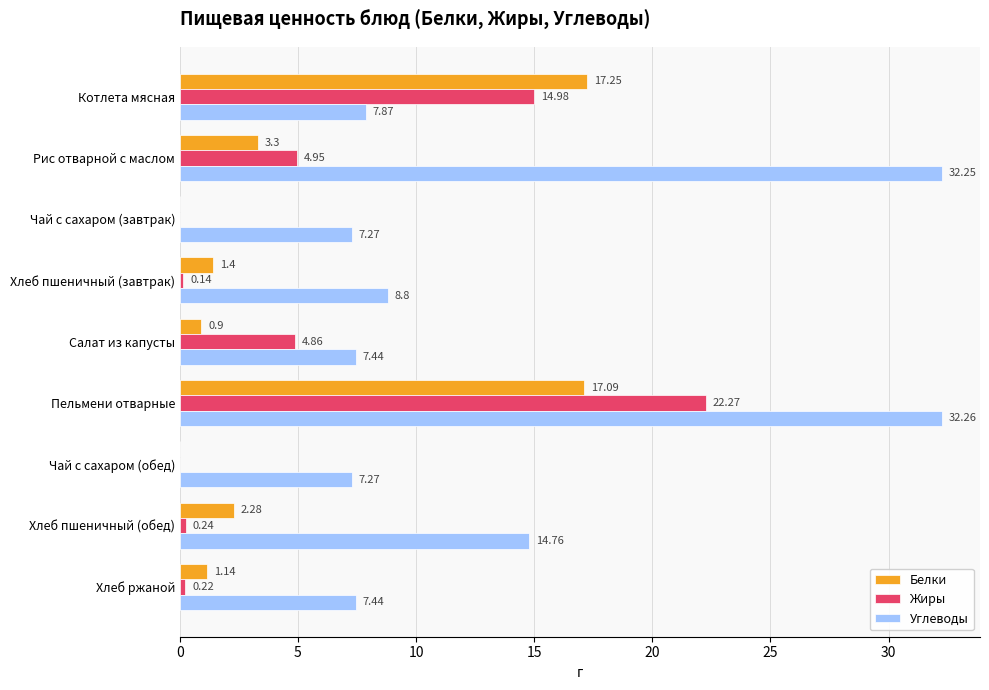

At which category is the sum across all series the highest?

Пельмени отварные